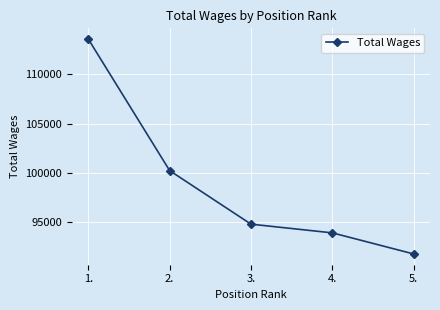

Where is the data nearest to the value 102686?

2.